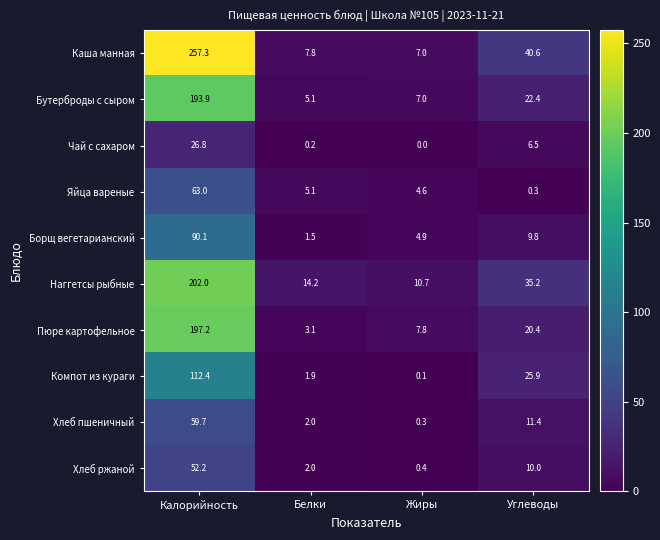

Which label corresponds to the largest value in the chart?

Калорийность